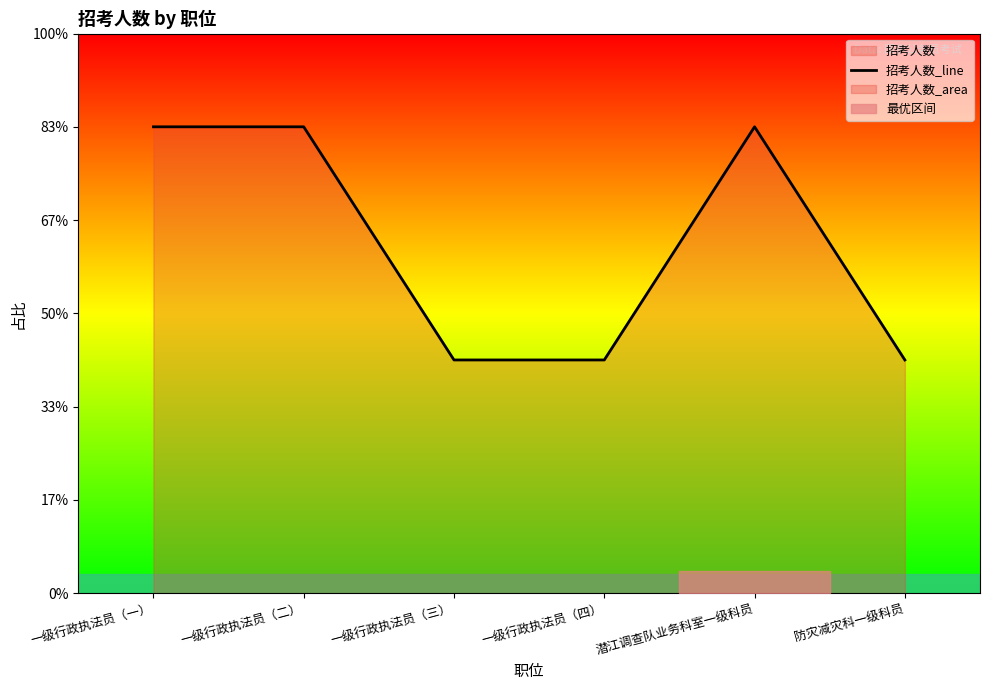

Where is the data nearest to the value 1?

一级行政执法员（三）